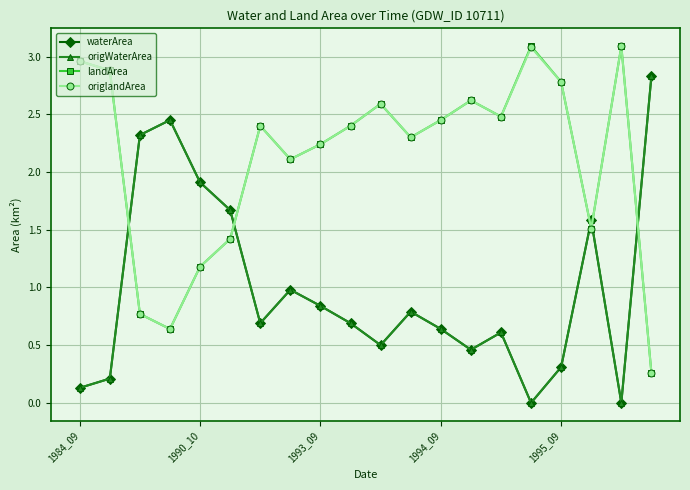

Is this an area chart (filled region under the line)?

No